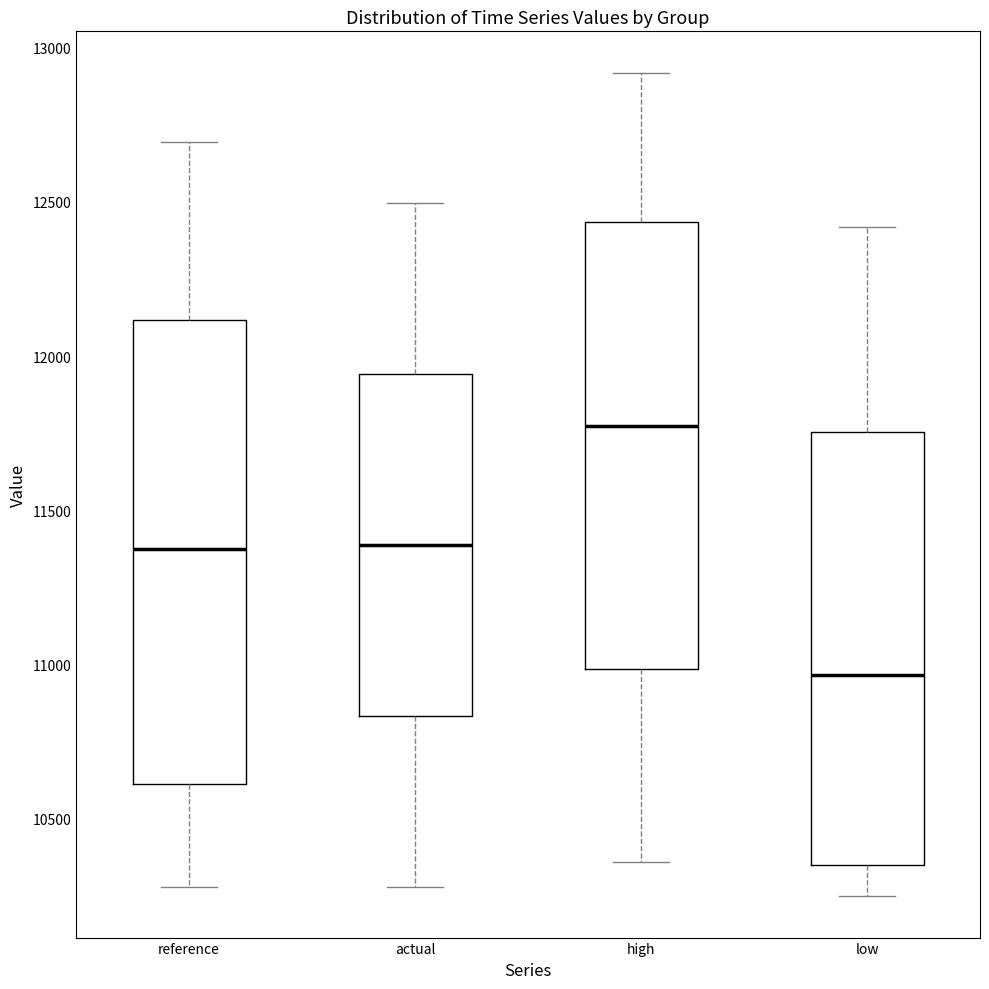

Where is the lower edge of the box for high on the y-axis? The values are not printed on the chart, so give them approximately, as read against the axis.

11000